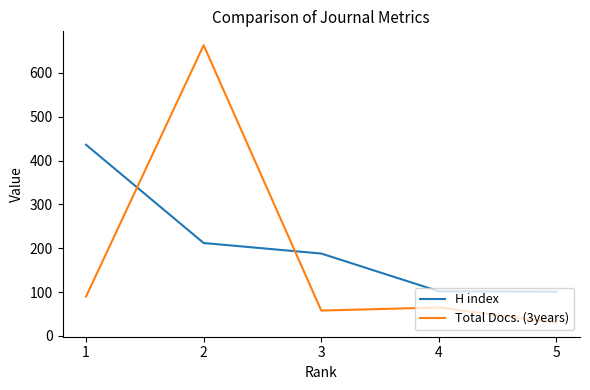

What is the difference between the highest and lowest values at 3?

130